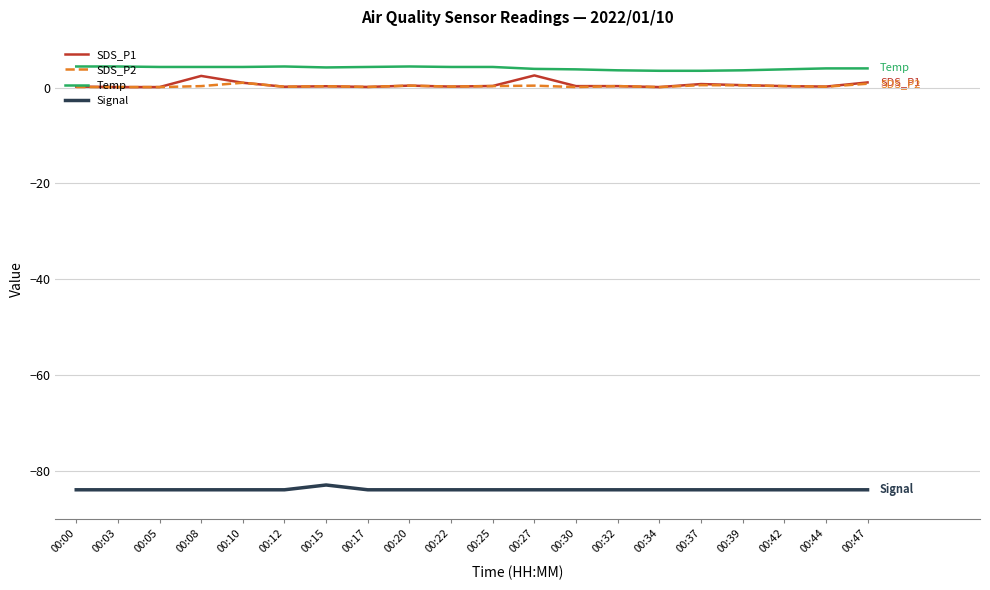

In Signal, how many points are higher than both neighbors (excluding endpoints)?

1